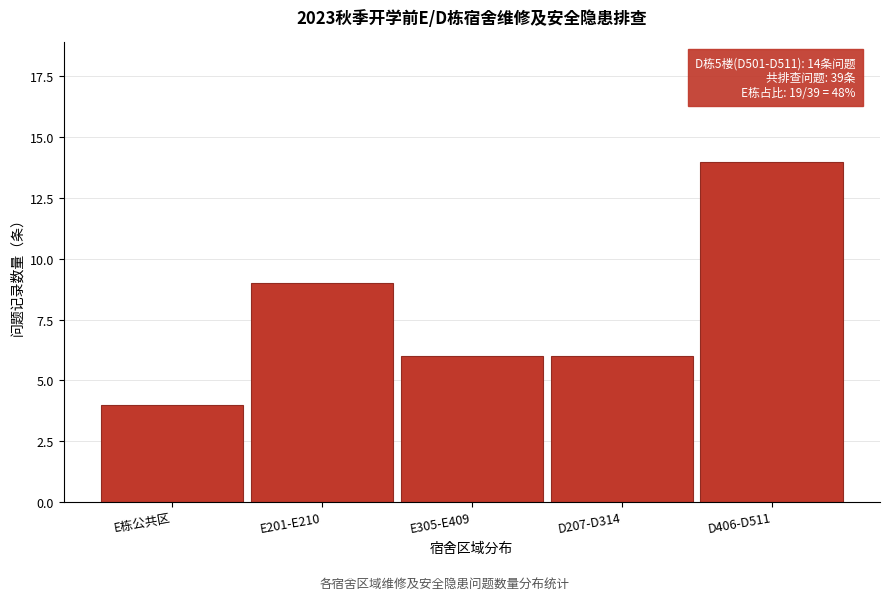

Reading left to right, extract all data points from this chart.

4	9	6	6	14